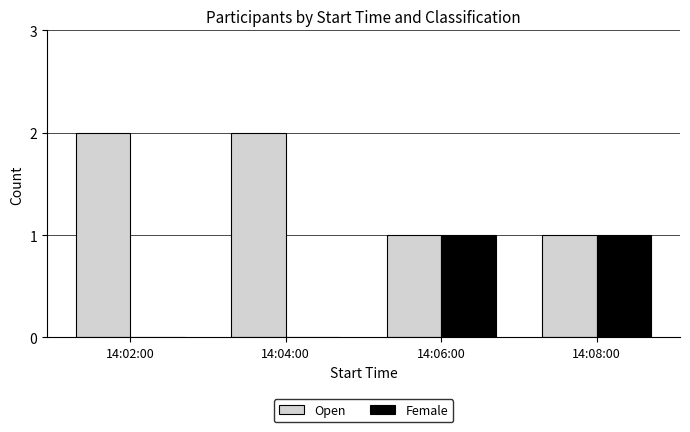

Is the value of Open at 14:02:00 greater than the value of Female at 14:08:00?

Yes